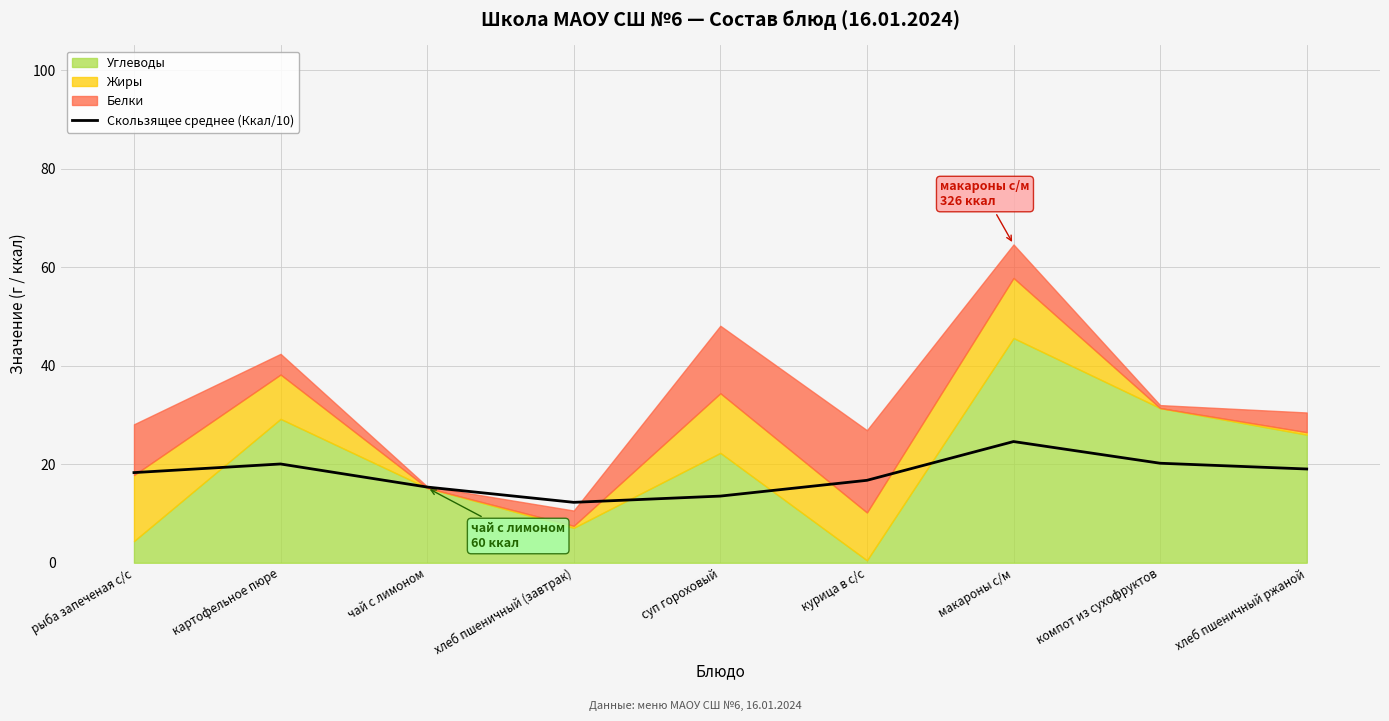

Reading left to right, what are all the values shown in this chart?

рыба запеченая с/с=18.3	картофельное пюре=20.1	чай с лимоном=15.4	хлеб пшеничный (завтрак)=12.3	суп гороховый=13.5	курица в с/с=16.7	макароны с/м=24.6	компот из сухофруктов=20.2	хлеб пшеничный ржаной=19.0